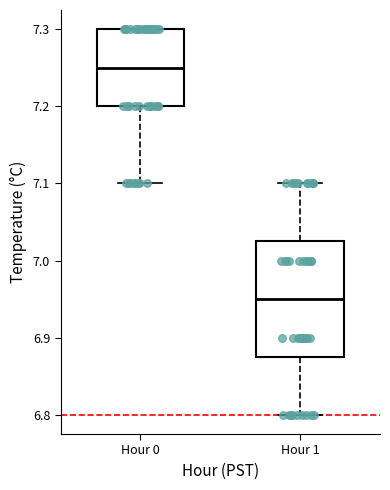

Reading left to right, transcribe this box plot: for each box, give where its median line is, the range the box spans, and where its two whiskers end, as read against the y-axis. The values are not printed on the chart, so give them approximately, as read against the axis.

Hour 0: median 7.25, box 7.20 to 7.30, whiskers 7.10 to 7.30
Hour 1: median 6.95, box 6.88 to 7.03, whiskers 6.80 to 7.10